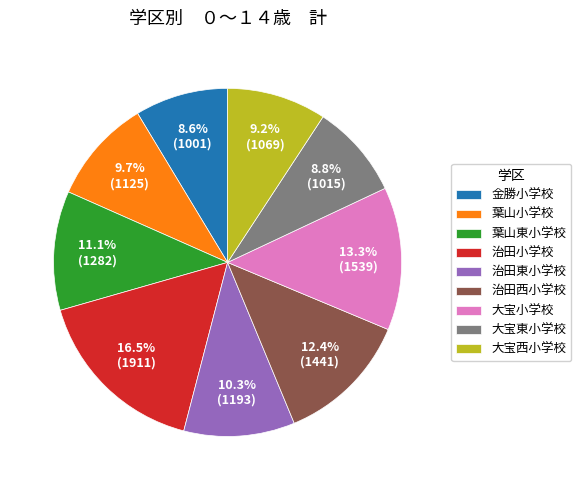

Does 大宝小学校 represent more than half of the total?

No